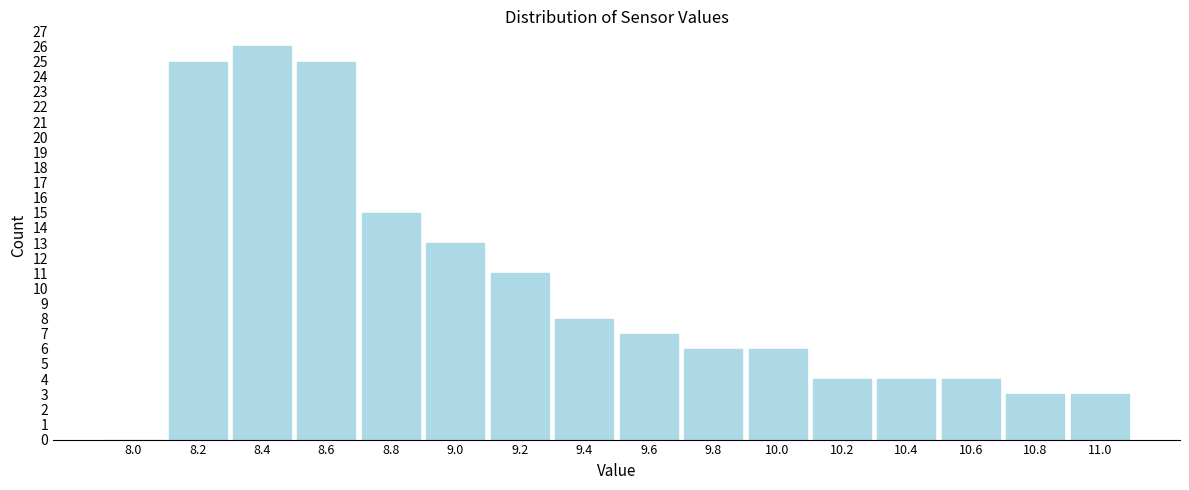

Reading left to right, transcribe this chart: for each bar, give the range it covers on the x-axis and its height. The values are not printed on the chart, so give them approximately, as read against the axis.

7.9 to 8.1: 0
8.1 to 8.3: 25
8.3 to 8.5: 26
8.5 to 8.7: 25
8.7 to 8.9: 15
8.9 to 9.1: 13
9.1 to 9.3: 11
9.3 to 9.5: 8
9.5 to 9.7: 7
9.7 to 9.9: 6
9.9 to 10.1: 6
10.1 to 10.3: 4
10.3 to 10.5: 4
10.5 to 10.7: 4
10.7 to 10.9: 3
10.9 to 11.1: 3